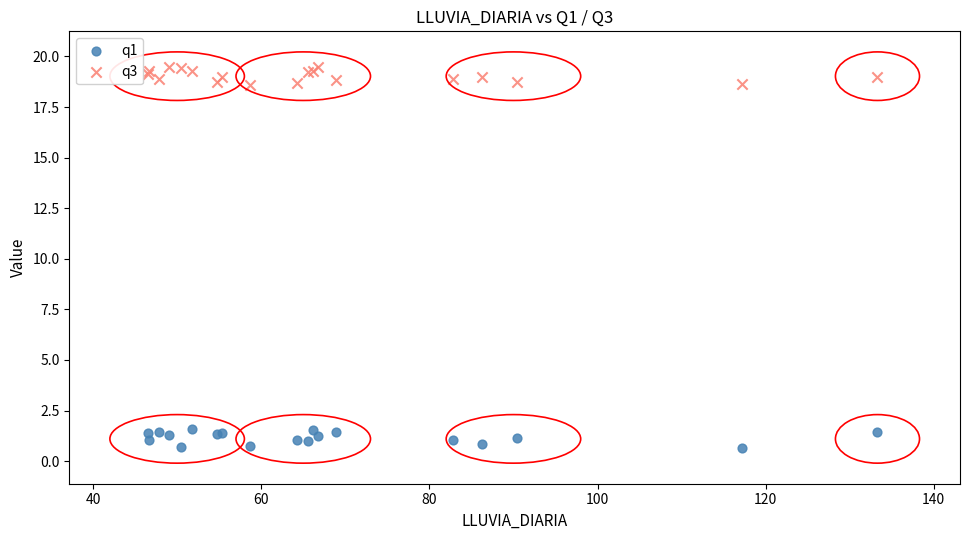

Which series contains the highest Y value?

q3